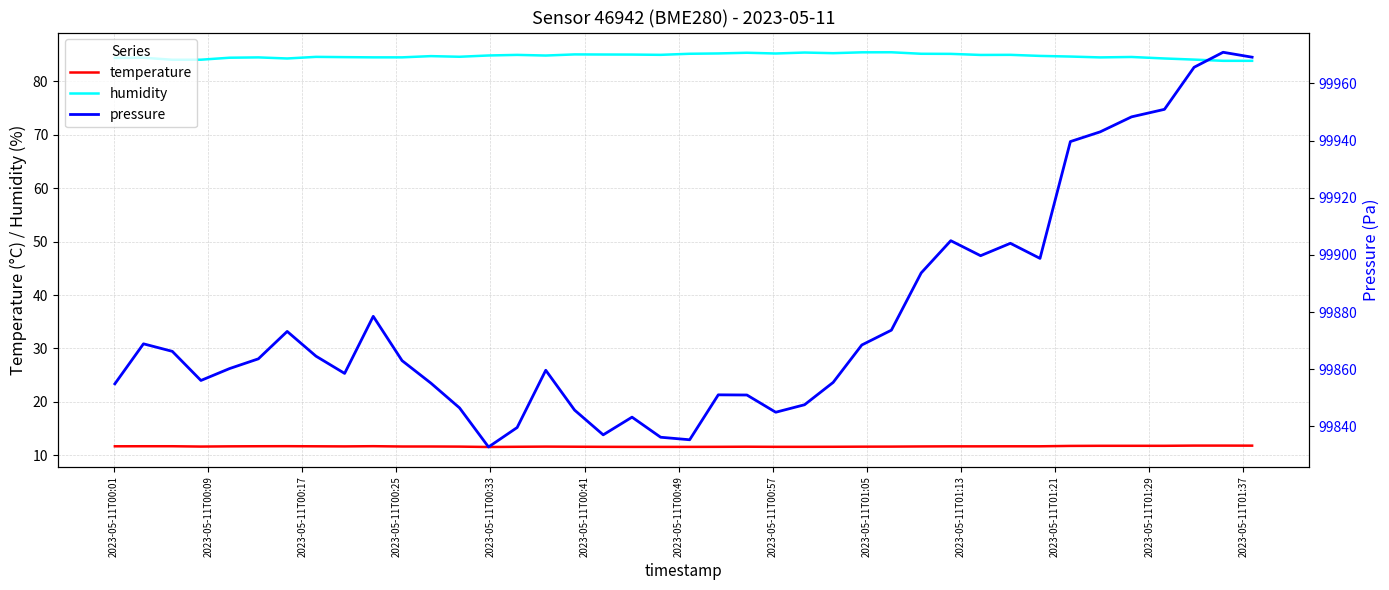

Reading left to right, what are all the values shown in this chart?

temperature: 11.7	11.7	11.7	11.7	11.7	11.7	11.7	11.7	11.7	11.7	11.7	11.7	11.6	11.6	11.6	11.6	11.6	11.6	11.6	11.6	11.6	11.6	11.6	11.6	11.6	11.6	11.6	11.6	11.7	11.7	11.7	11.7	11.7	11.8	11.8	11.8	11.8	11.8	11.8	11.8
humidity: 84.3	84.4	84.0	84.0	84.4	84.5	84.2	84.5	84.5	84.5	84.5	84.7	84.6	84.8	84.9	84.8	85.0	85.0	85.0	84.9	85.1	85.2	85.3	85.2	85.4	85.2	85.4	85.4	85.1	85.1	84.9	84.9	84.7	84.6	84.5	84.5	84.2	84.0	83.8	83.8
pressure: 99854.9	99868.9	99866.2	99856.1	99860.2	99863.6	99873.2	99864.6	99858.5	99878.5	99863.0	99855.1	99846.5	99832.8	99839.6	99859.6	99845.7	99837.0	99843.2	99836.2	99835.3	99851.0	99851.0	99844.9	99847.6	99855.4	99868.5	99873.7	99893.7	99905.0	99899.7	99904.1	99898.8	99939.7	99943.1	99948.3	99950.9	99965.7	99970.9	99969.2